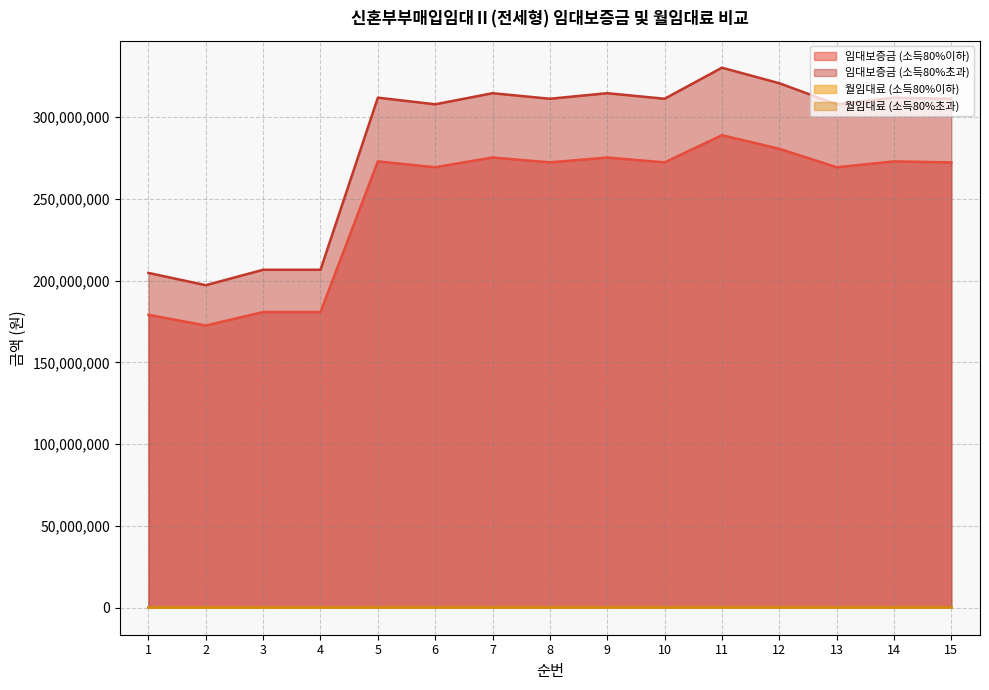

Does the chart have visible grid lines?

Yes